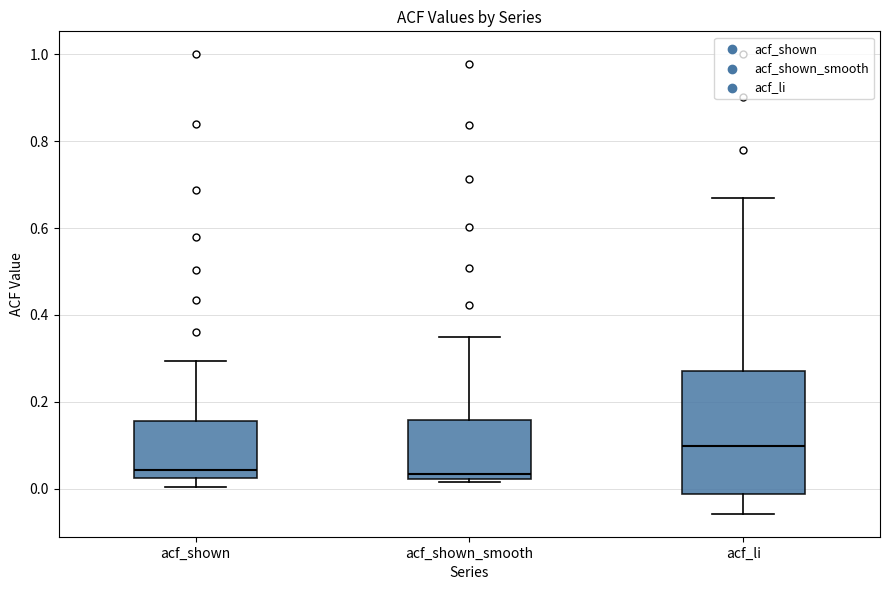

Reading left to right, transcribe this box plot: for each box, give where its median line is, the range the box spans, and where its two whiskers end, as read against the y-axis. The values are not printed on the chart, so give them approximately, as read against the axis.

acf_shown: median 0.04, box 0.02 to 0.16, whiskers 0.00 to 0.30
acf_shown_smooth: median 0.04, box 0.02 to 0.16, whiskers 0.02 (just below the box's lower edge) to 0.34
acf_li: median 0.10, box -0.02 to 0.28, whiskers -0.06 to 0.66